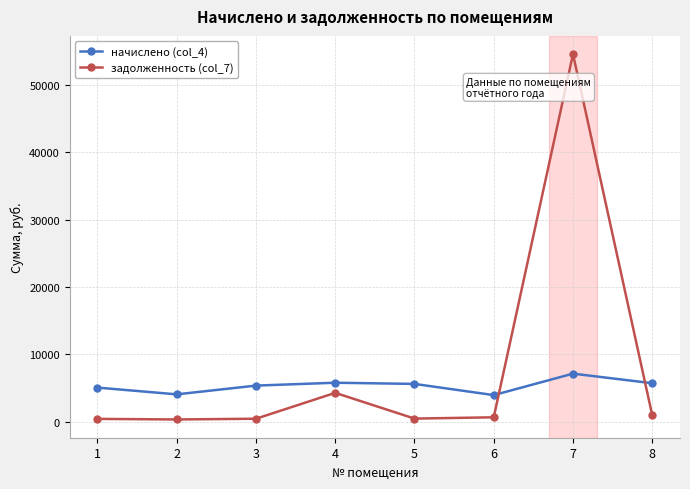

Rank the series by their maximum value, from lowest to highest.

начислено (col_4), задолженность (col_7)